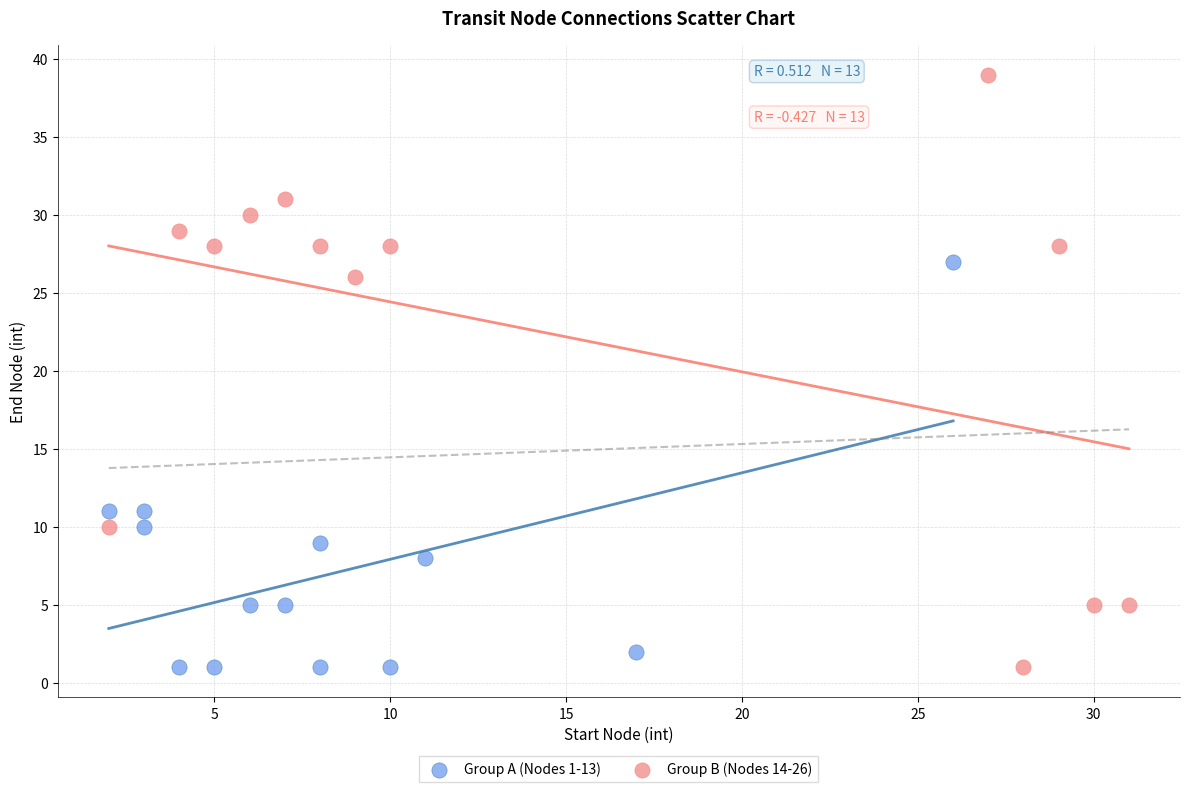

Which series reaches the maximum Y coordinate?

Group B (Nodes 14-26)